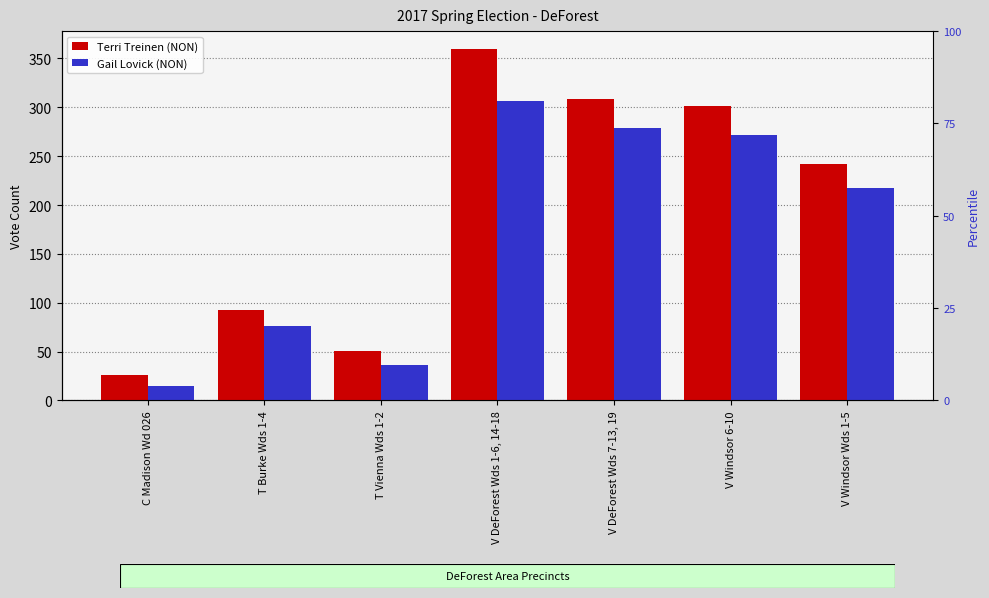

Reading left to right, transcribe all the data shown in this chart.

Terri Treinen (NON): C Madison Wd 026=26	T Burke Wds 1-4=93	T Vienna Wds 1-2=51	V DeForest Wds 1-6, 14-18=360	V DeForest Wds 7-13, 19=308	V Windsor 6-10=301	V Windsor Wds 1-5=242
Gail Lovick (NON): C Madison Wd 026=15	T Burke Wds 1-4=76	T Vienna Wds 1-2=36	V DeForest Wds 1-6, 14-18=306	V DeForest Wds 7-13, 19=279	V Windsor 6-10=272	V Windsor Wds 1-5=217